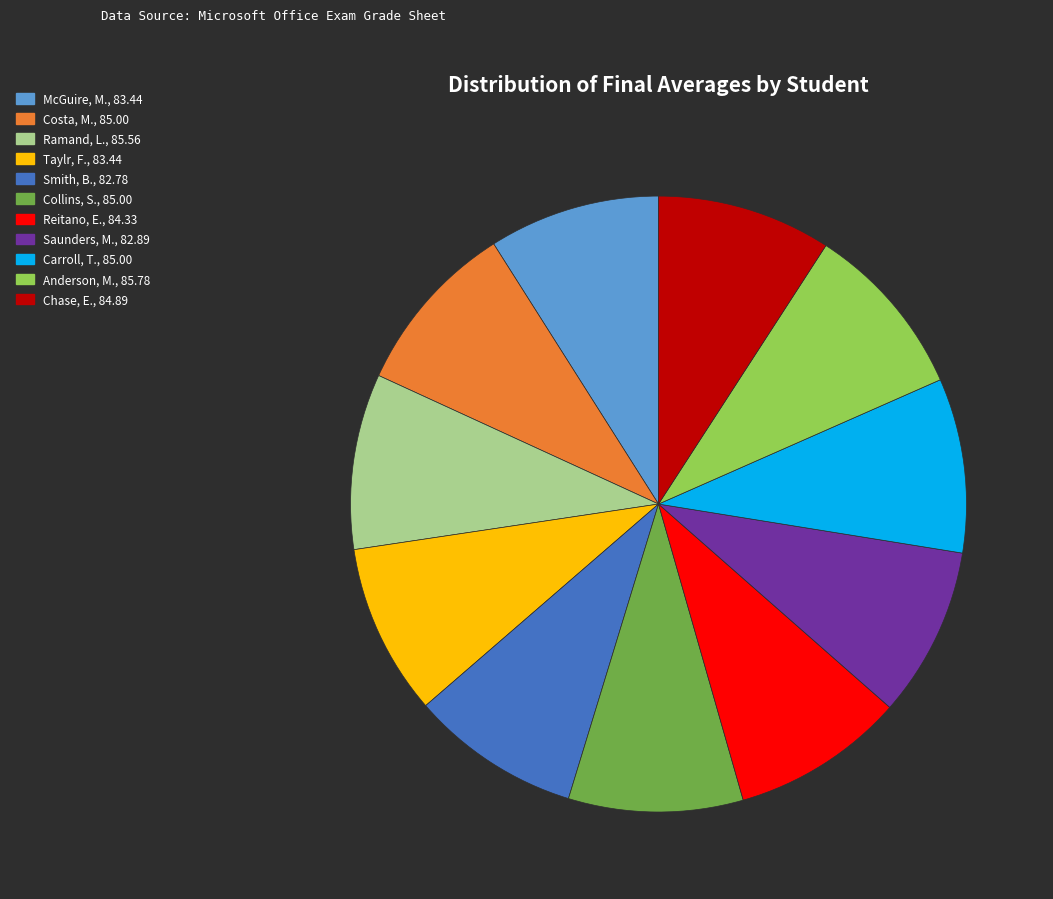

Approximately how many times larger is the value at Saunders, M. compared to Ramand, L.?

1.0